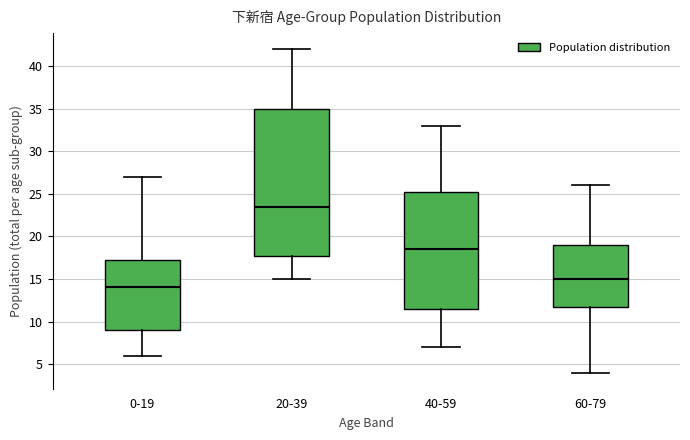

Which box is the tallest, from its lower edge to its upper edge?

20-39